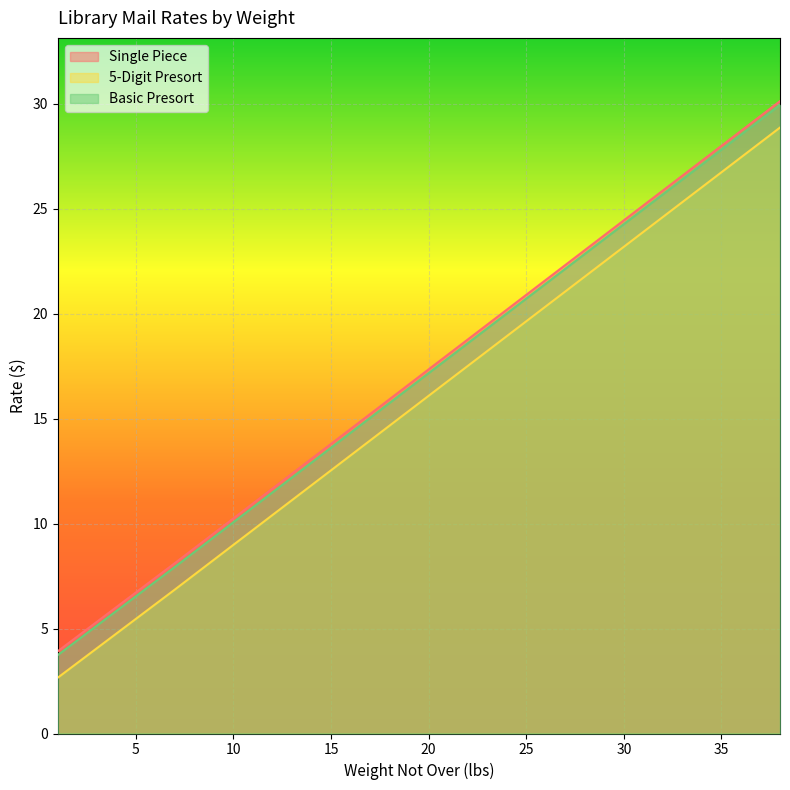

Which series has the largest total across all categories?

Single Piece